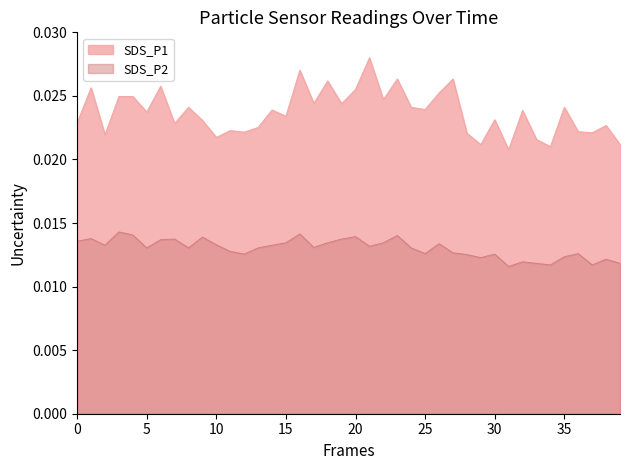

True or false: SDS_P1 and SDS_P2 cross at least once.

False